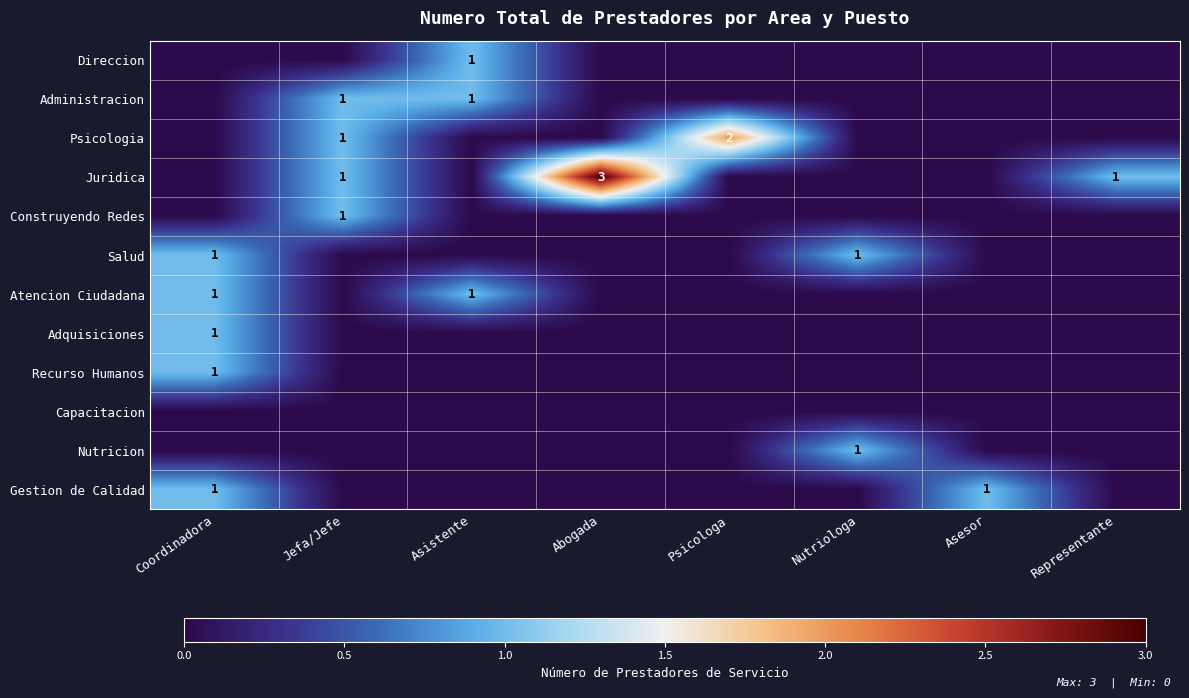

Is it true that Direccion equals 2 at Asistente?

False